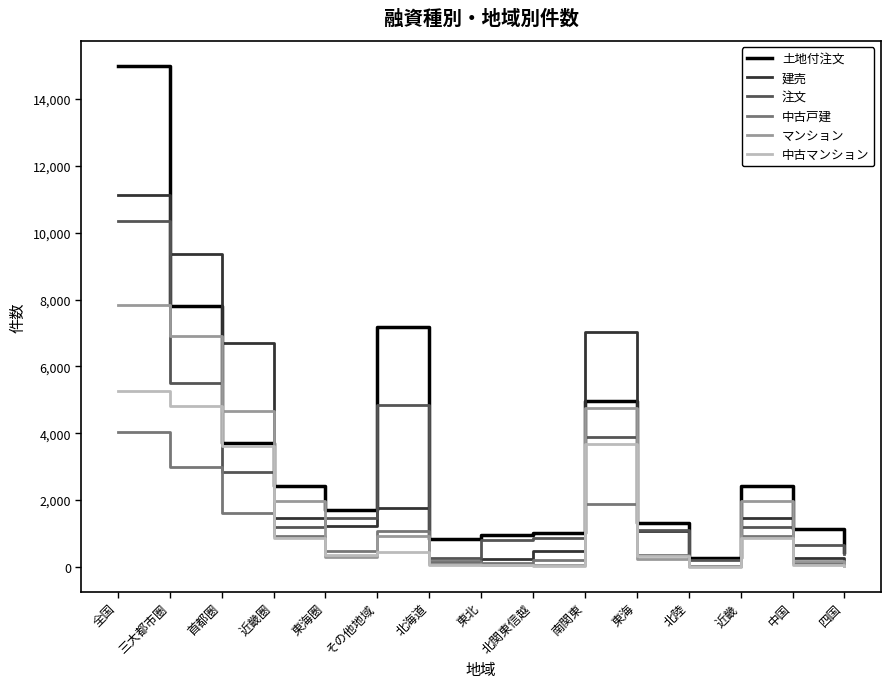

What is the smallest value displayed?

6